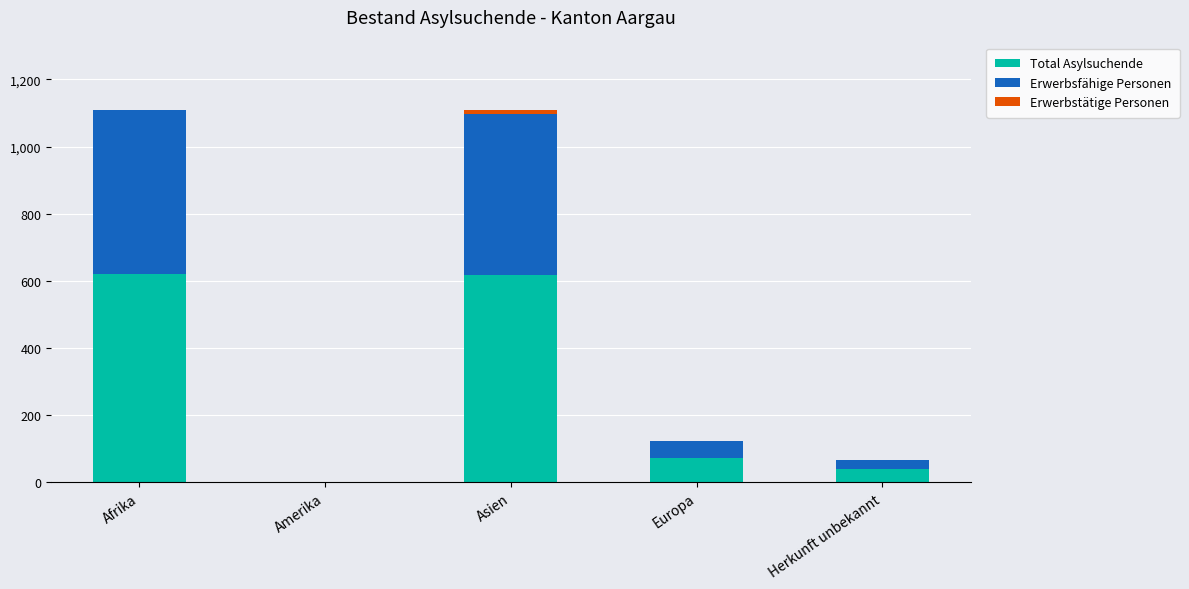

What is the total value across all series at Herkunft unbekannt?

67